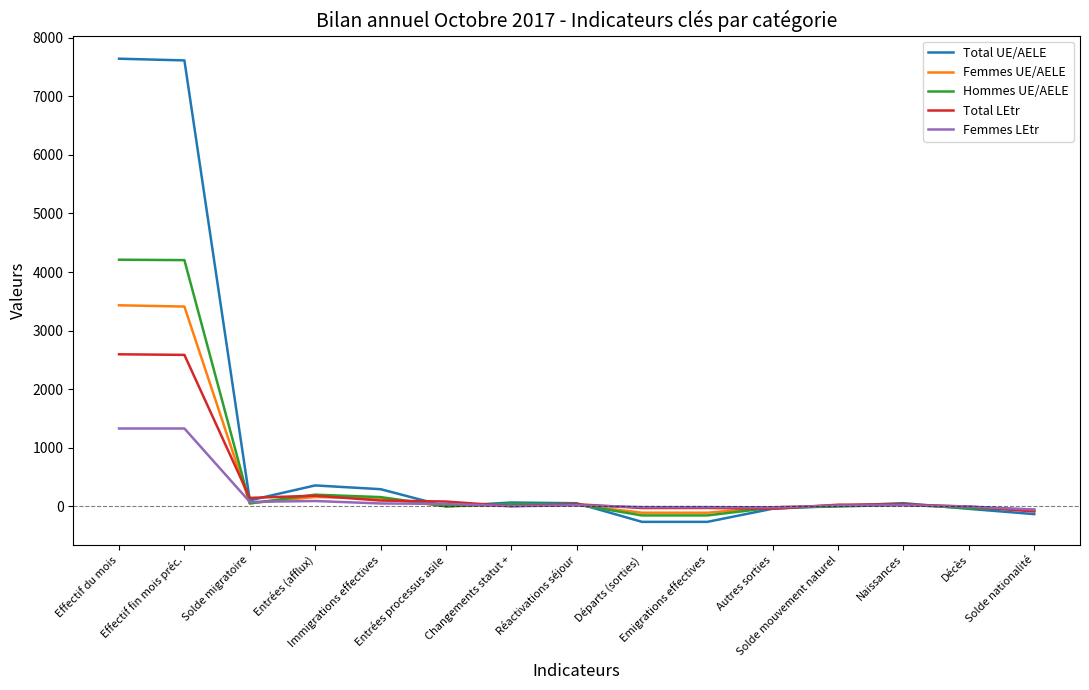

Which series has the largest total across all categories?

Total UE/AELE